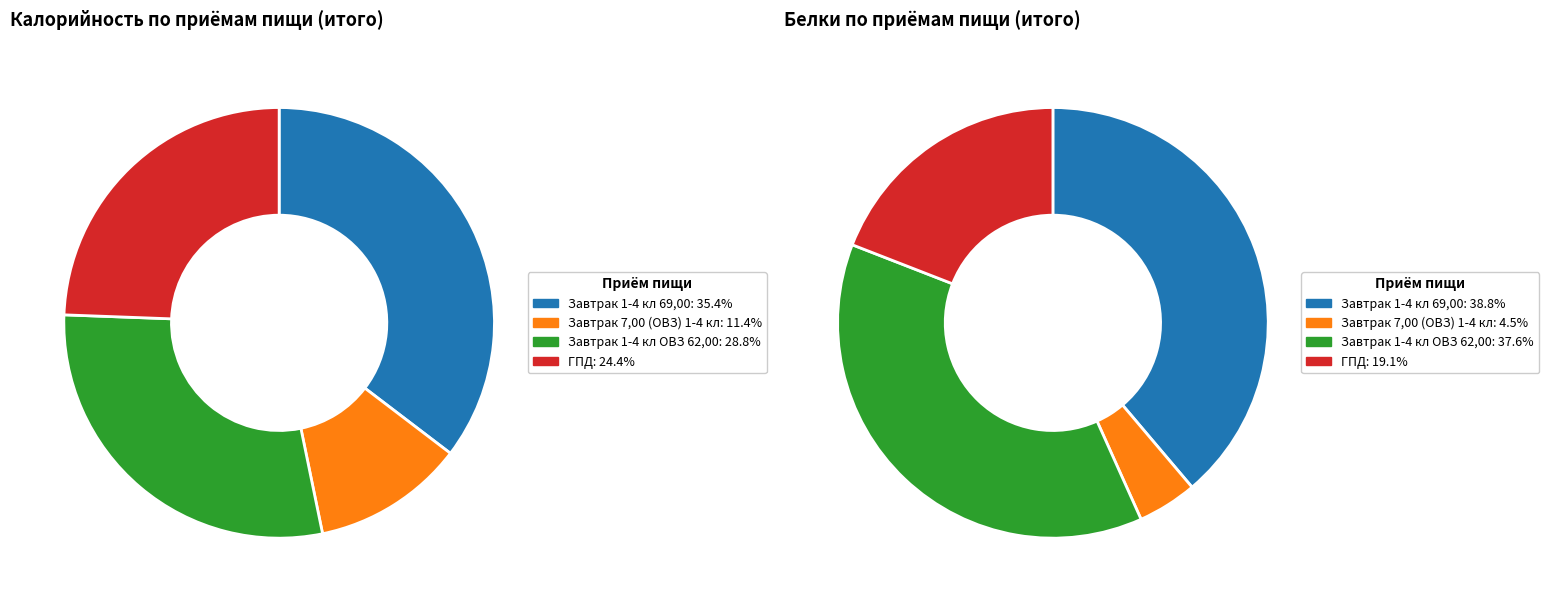

How much of the chart is everything except Завтрак 1-4 кл ОВЗ 62,00?

71.2%